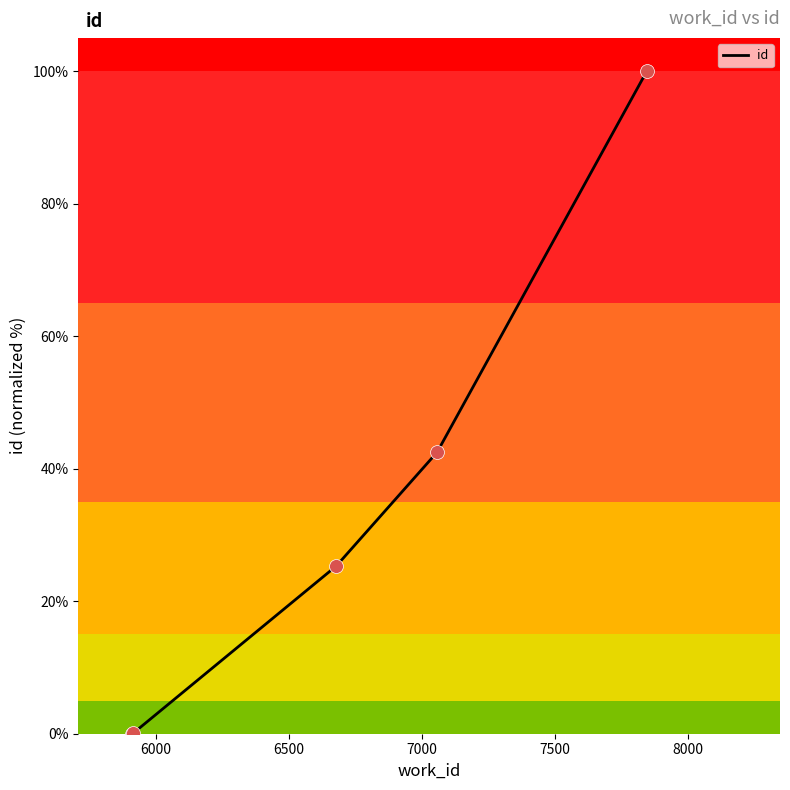

What is the greatest value displayed?

100.0